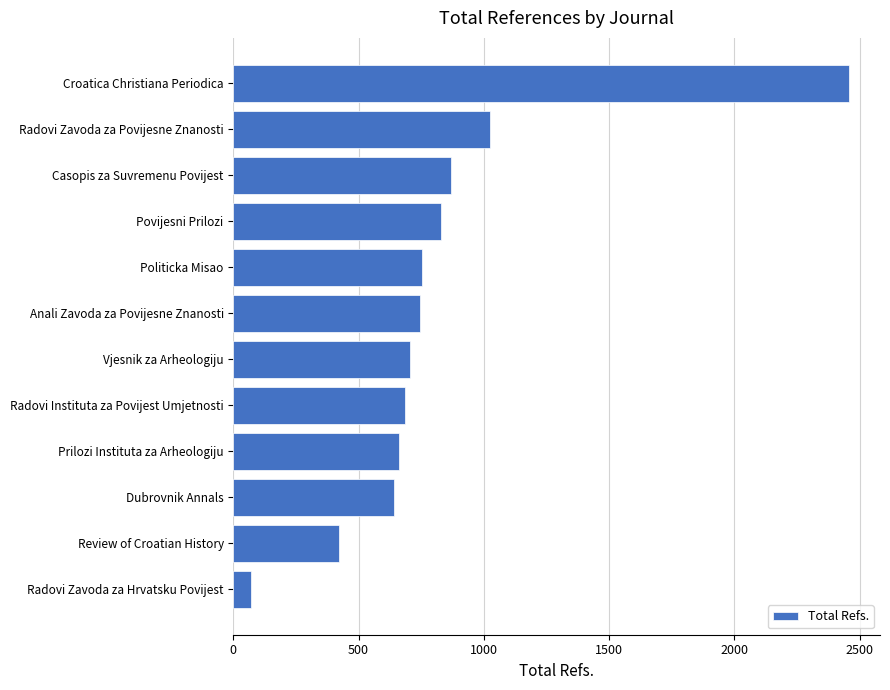

Which category has the lowest value across all series?

Radovi Zavoda za Hrvatsku Povijest